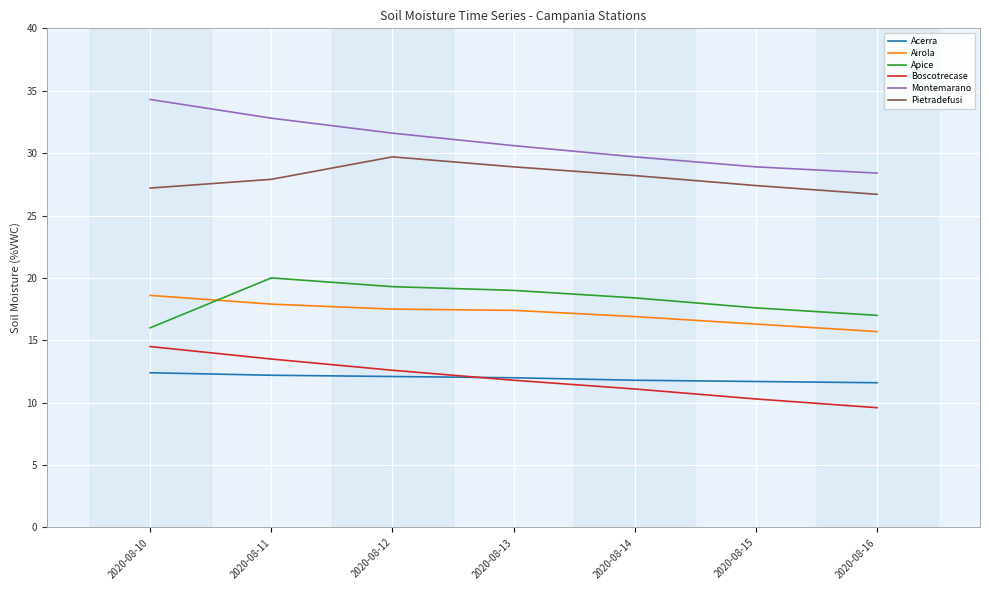

What is the difference between the second highest and second lowest values in the Airola series?

1.6